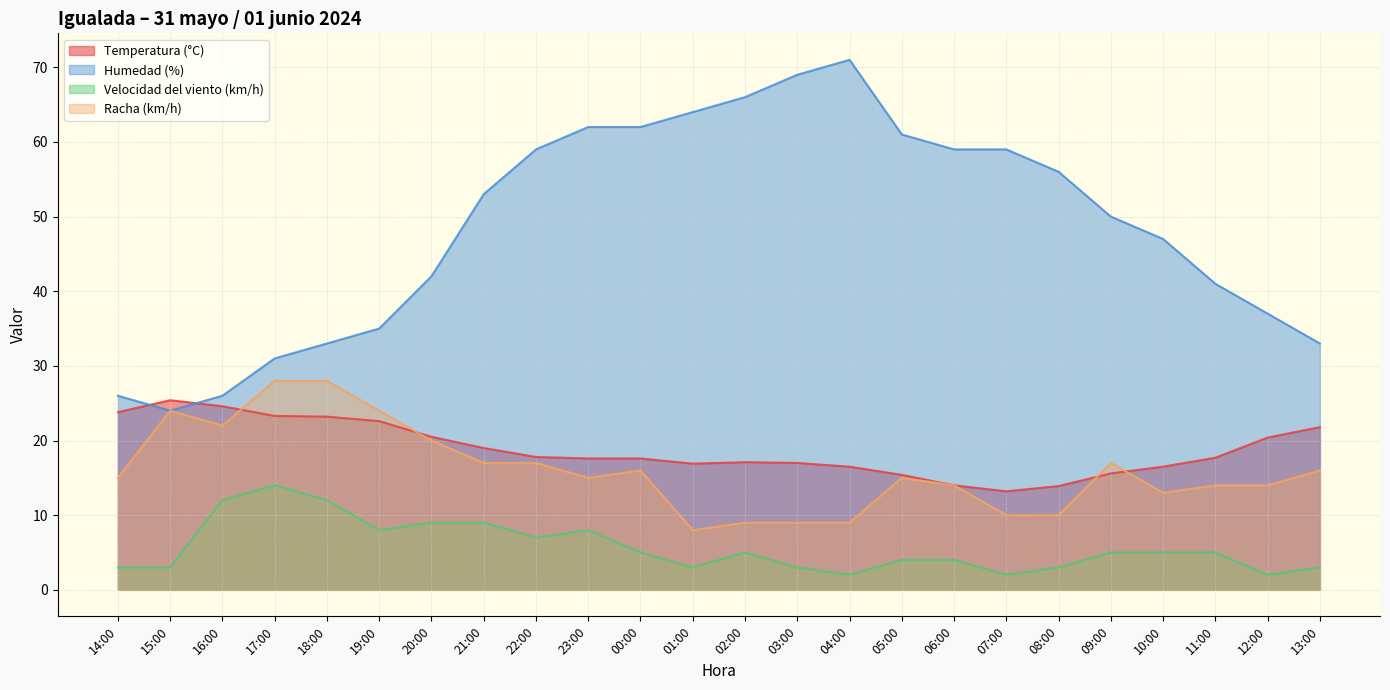

What is the label of the 14th point from the right?

00:00